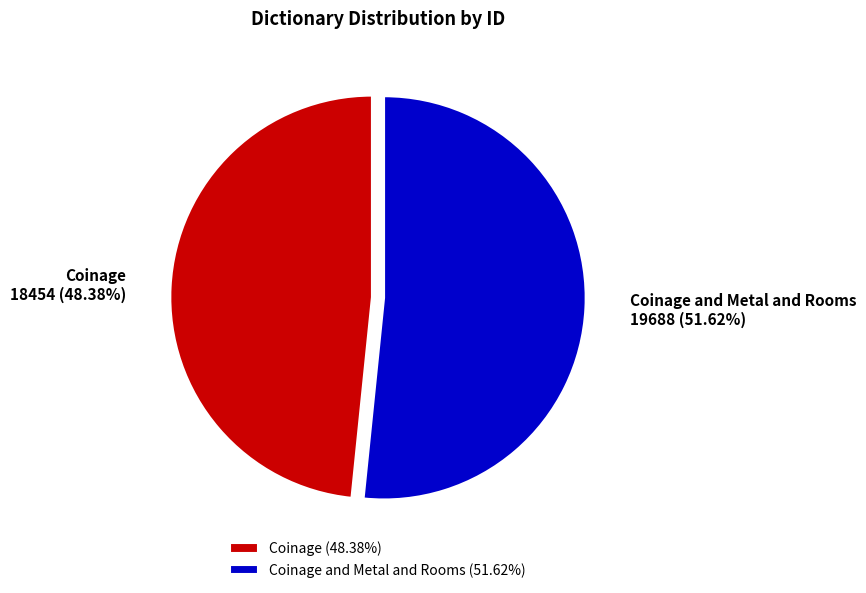

Which slice represents more than half of the pie?

Coinage and Metal and Rooms